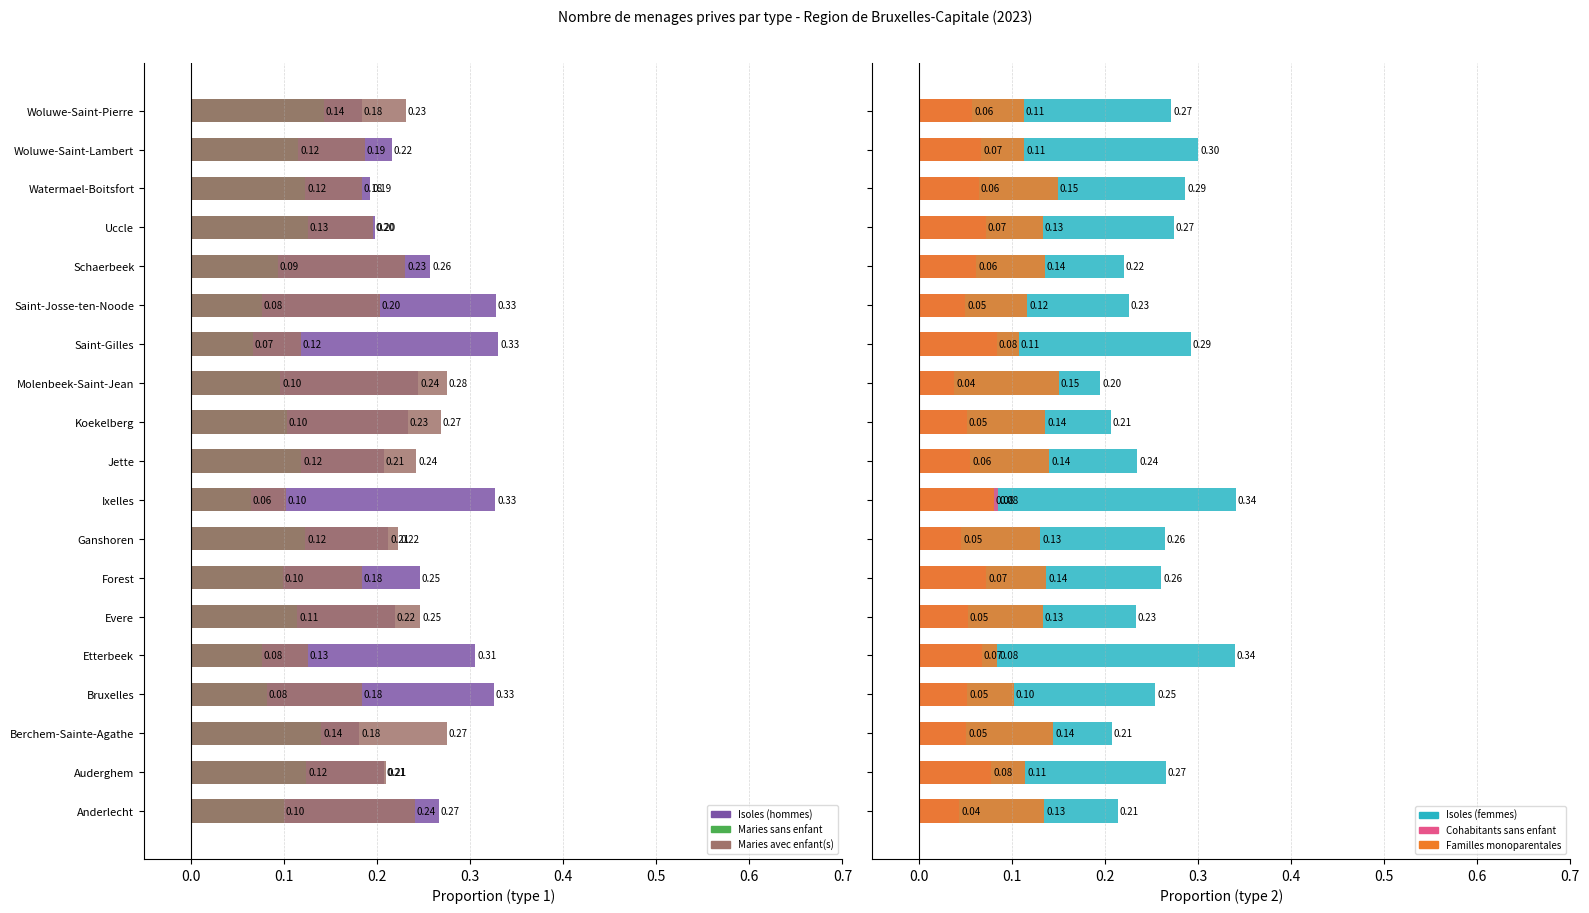

Reading right to left, list all the values displayed in this chart.

Isoles (hommes): 0.2	0.2	0.2	0.2	0.3	0.3	0.3	0.2	0.2	0.2	0.3	0.2	0.2	0.2	0.3	0.3	0.2	0.2	0.3
Maries sans enfant: 0.1	0.1	0.1	0.1	0.1	0.1	0.1	0.1	0.1	0.1	0.1	0.1	0.1	0.1	0.1	0.1	0.1	0.1	0.1
Maries avec enfant(s): 0.2	0.2	0.2	0.2	0.2	0.2	0.1	0.3	0.3	0.2	0.1	0.2	0.2	0.2	0.1	0.2	0.3	0.2	0.2
Isoles (femmes): 0.3	0.3	0.3	0.3	0.2	0.2	0.3	0.2	0.2	0.2	0.3	0.3	0.3	0.2	0.3	0.3	0.2	0.3	0.2
Cohabitants sans enfant: 0.1	0.1	0.1	0.1	0.1	0.1	0.1	0.0	0.1	0.1	0.1	0.0	0.1	0.1	0.1	0.1	0.1	0.1	0.0
Familles monoparentales: 0.1	0.1	0.1	0.1	0.1	0.1	0.1	0.2	0.1	0.1	0.1	0.1	0.1	0.1	0.1	0.1	0.1	0.1	0.1